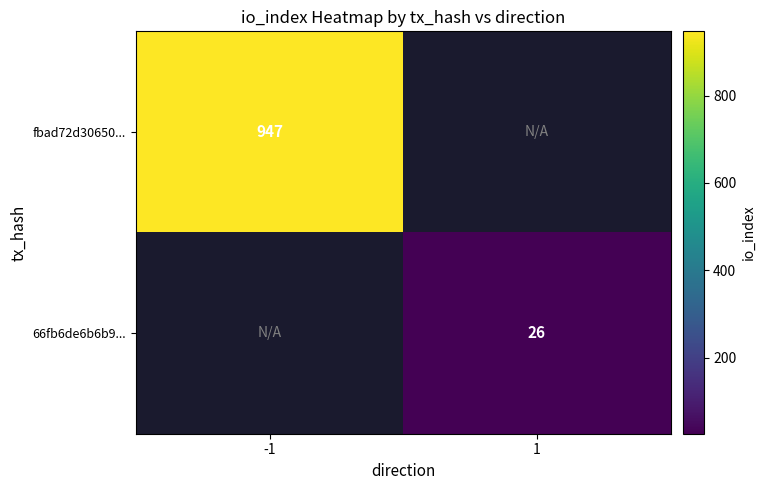

Is it true that fbad72d30650... equals 255 at -1?

False